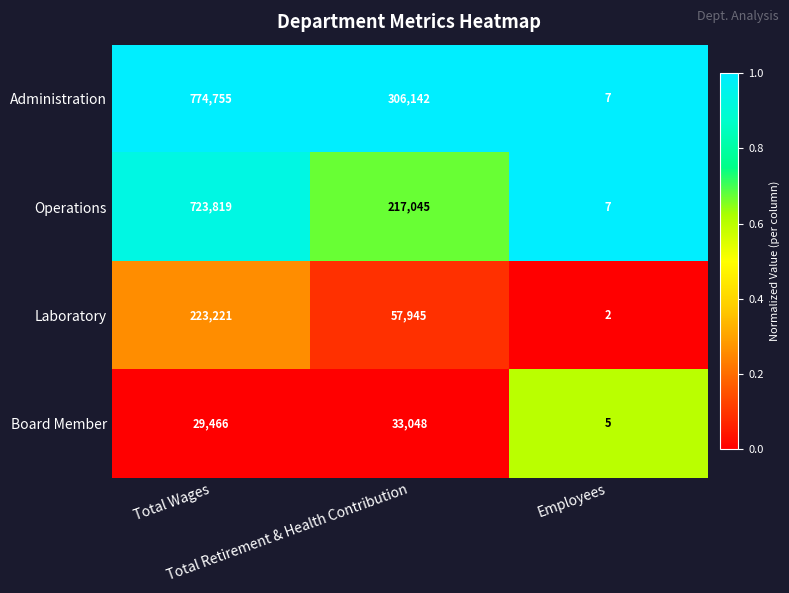

What is the maximum value shown in the chart?

774755